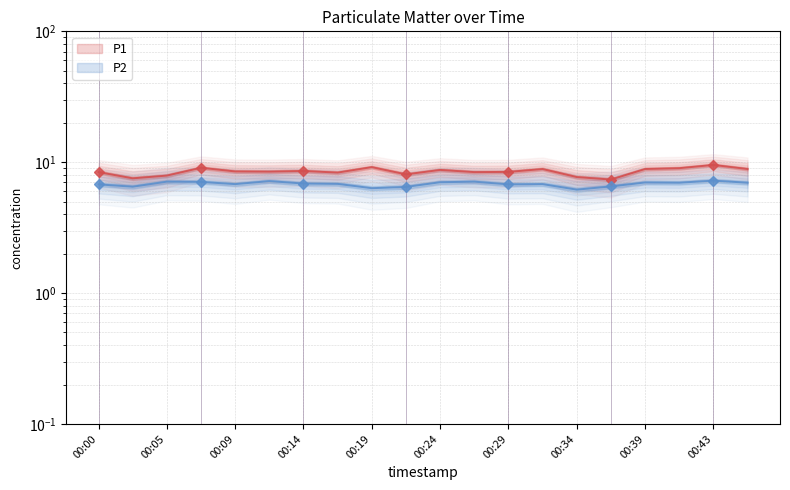

True or false: P2 and P1 intersect in this chart.

False